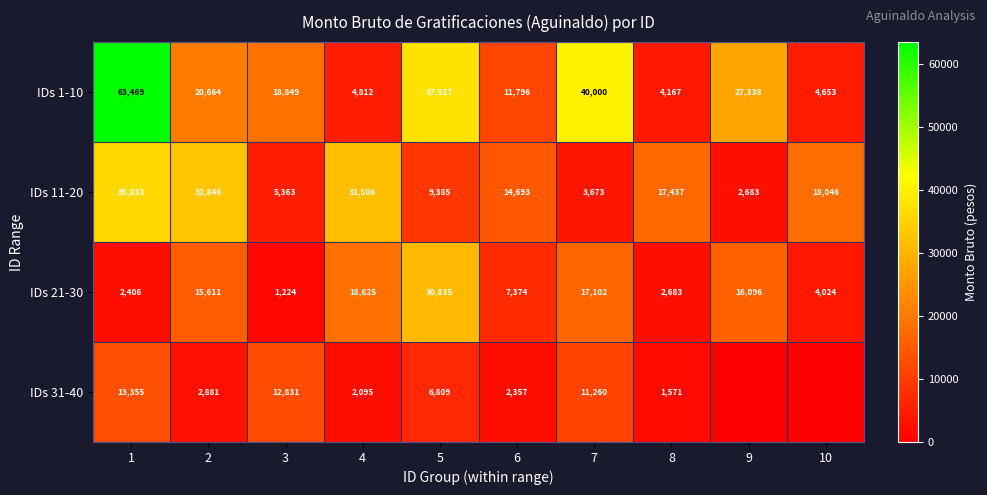

What is the sum of the IDs 21-30 values at 1 and 10?

6430